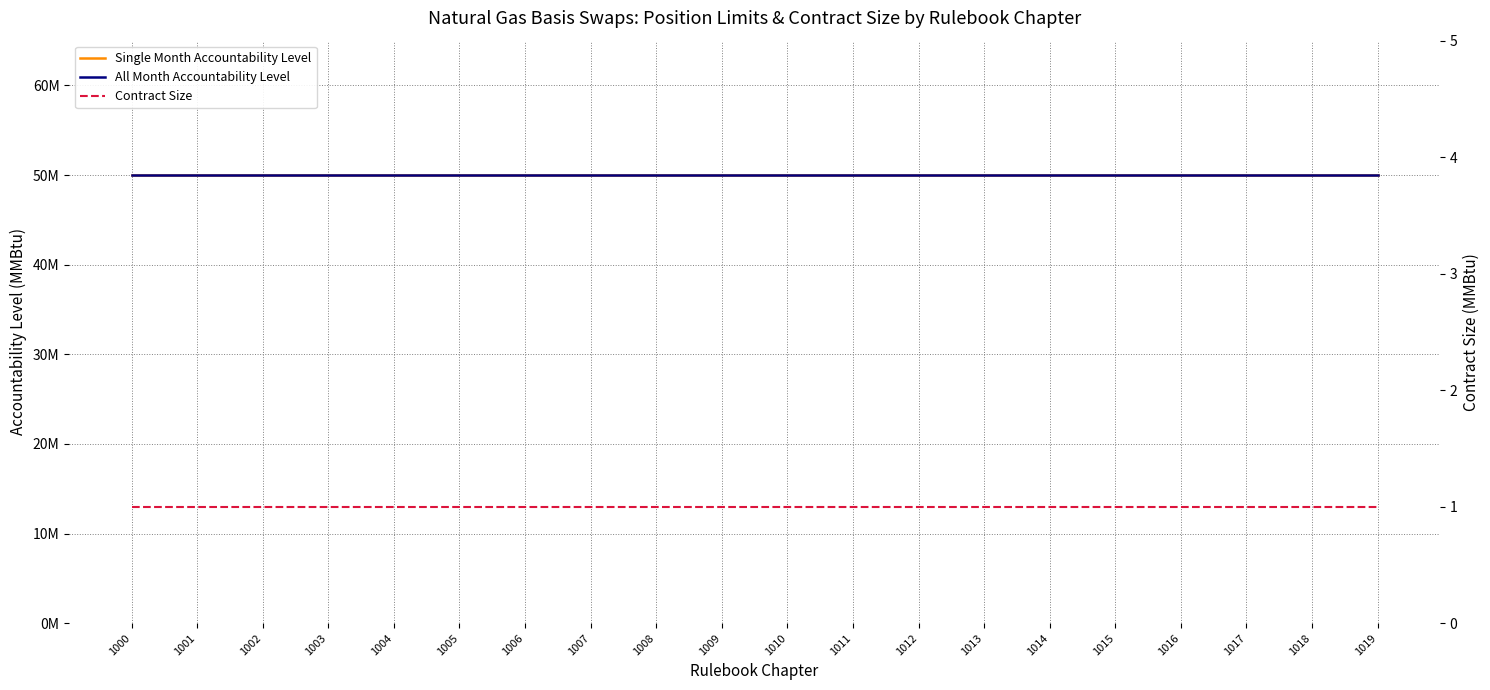

Between 1011 and 1004, which is larger?

1011